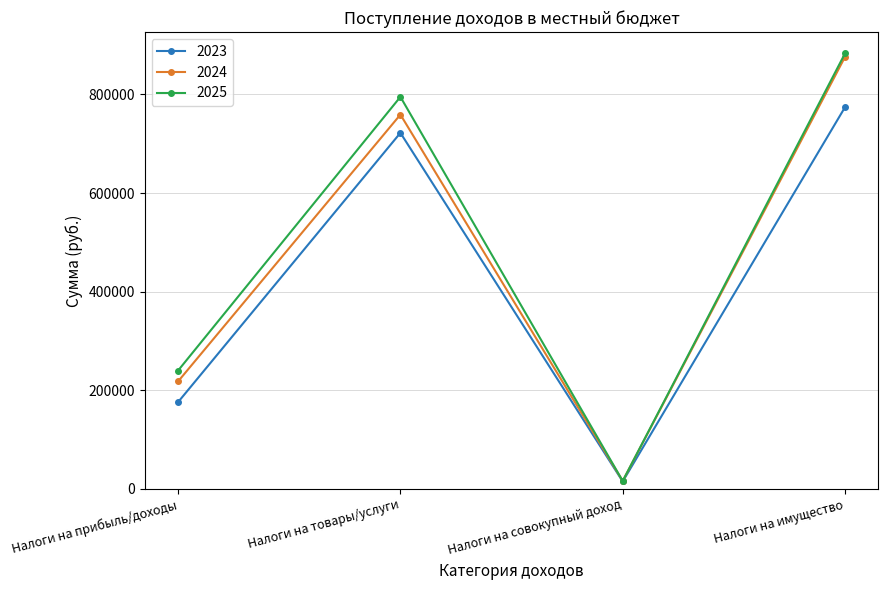

Reading left to right, what are all the values shown in this chart?

2023: Налоги на прибыль/доходы=176000	Налоги на товары/услуги=722000	Налоги на совокупный доход=15000	Налоги на имущество=774000
2024: Налоги на прибыль/доходы=218000	Налоги на товары/услуги=759000	Налоги на совокупный доход=16000	Налоги на имущество=876000
2025: Налоги на прибыль/доходы=240000	Налоги на товары/услуги=795000	Налоги на совокупный доход=16000	Налоги на имущество=883000